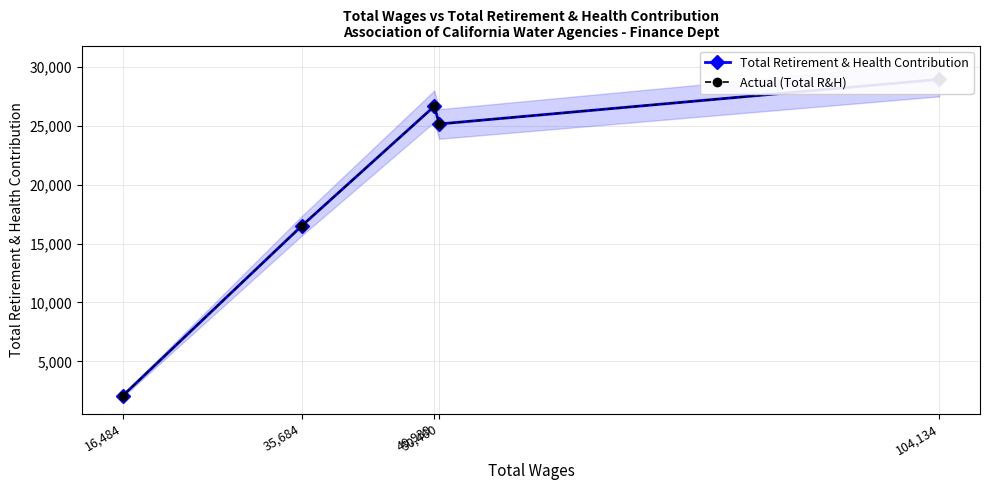

How many values in the Actual (Total R&H) series exceed 25165?

2